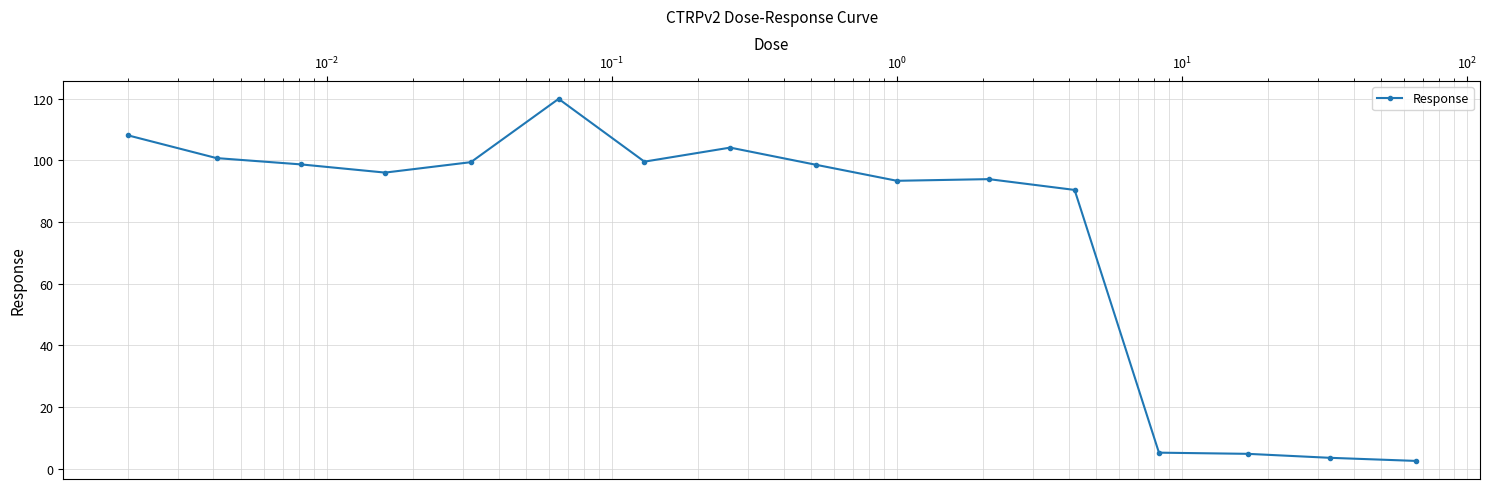

Is this an area chart (filled region under the line)?

No